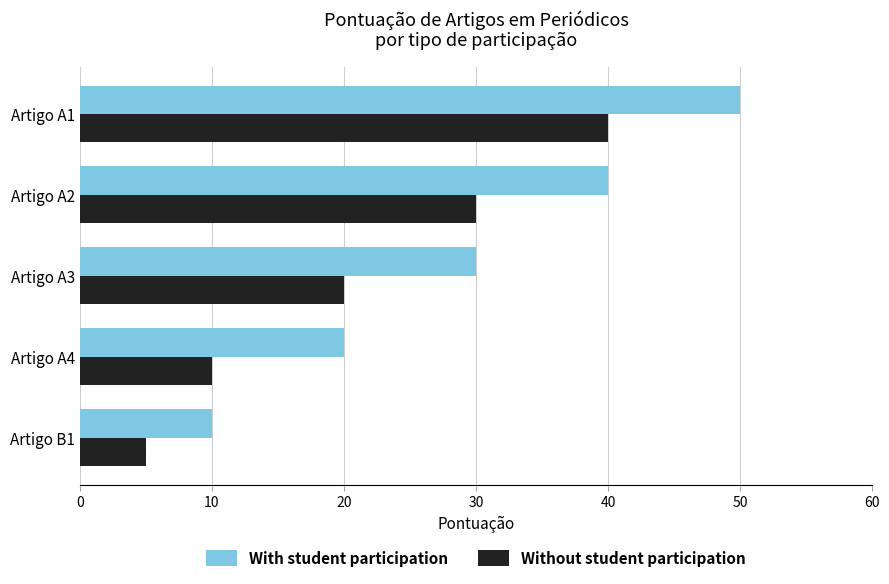

At Artigo A2, list the series in order from smallest to largest.

Without student participation, With student participation